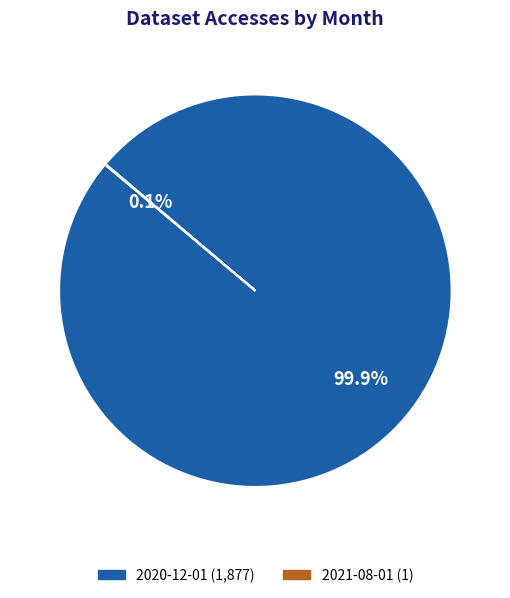

Which category has the biggest portion of the pie?

2020-12-01